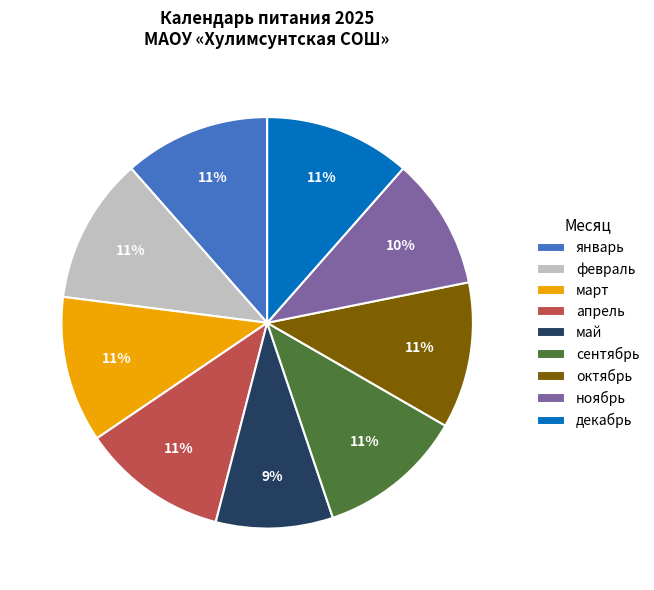

Is there any slice that represents more than half of the pie?

No